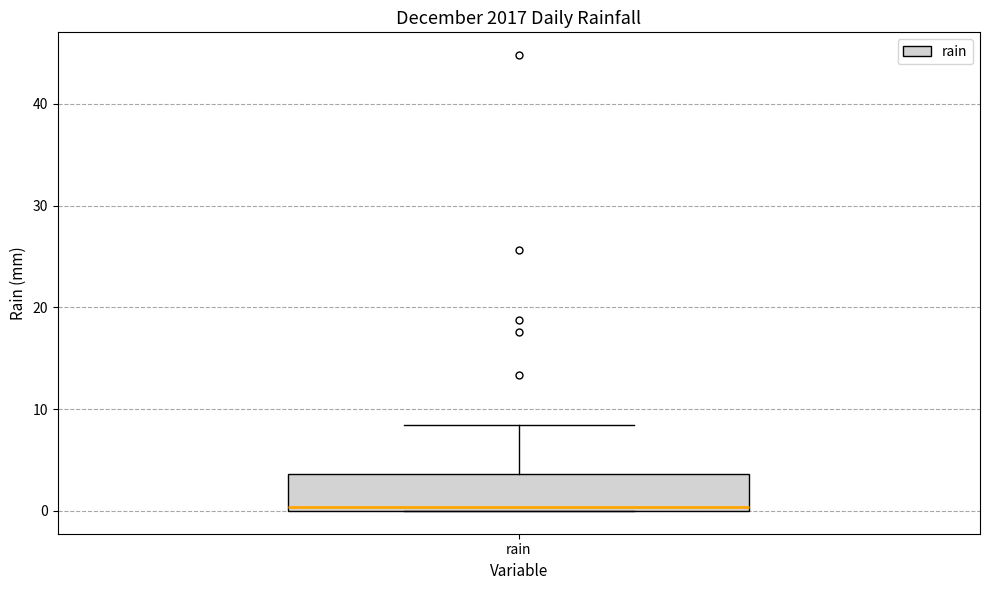

Transcribe this box plot: give where the median line is, the range the box spans, and where the two whiskers end, as read against the y-axis. The values are not printed on the chart, so give them approximately, as read against the axis.

median 0 (just above the box's lower edge), box 0 to 4, whiskers 0 to 8